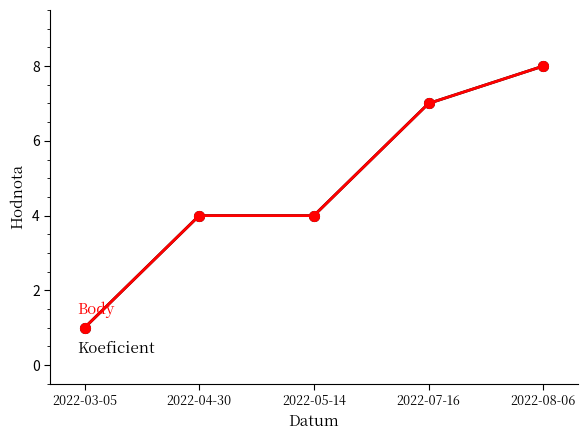

What is the minimum value shown in the chart?

1